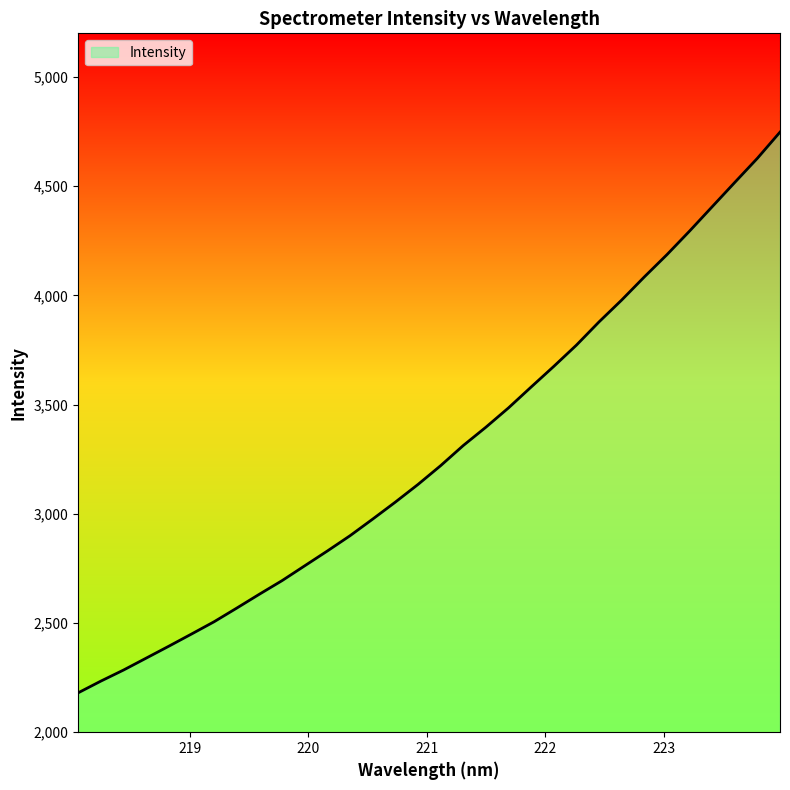

What is the sum of all values?

105101.5